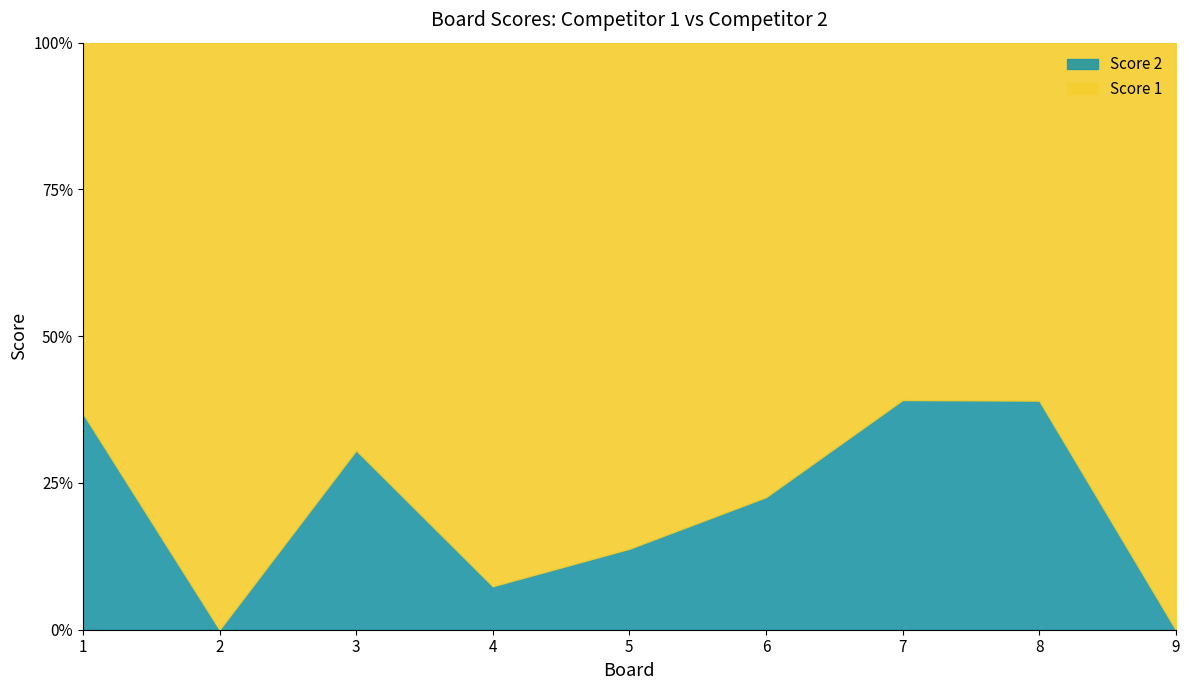

True or false: Score 1 has a value of 4 at 7.

False